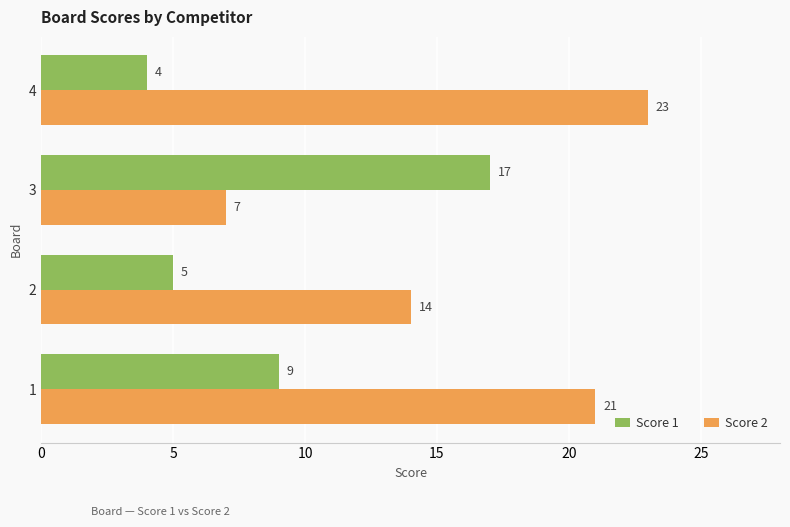

Is the value of Score 1 at 1 greater than the value of Score 2 at 3?

Yes